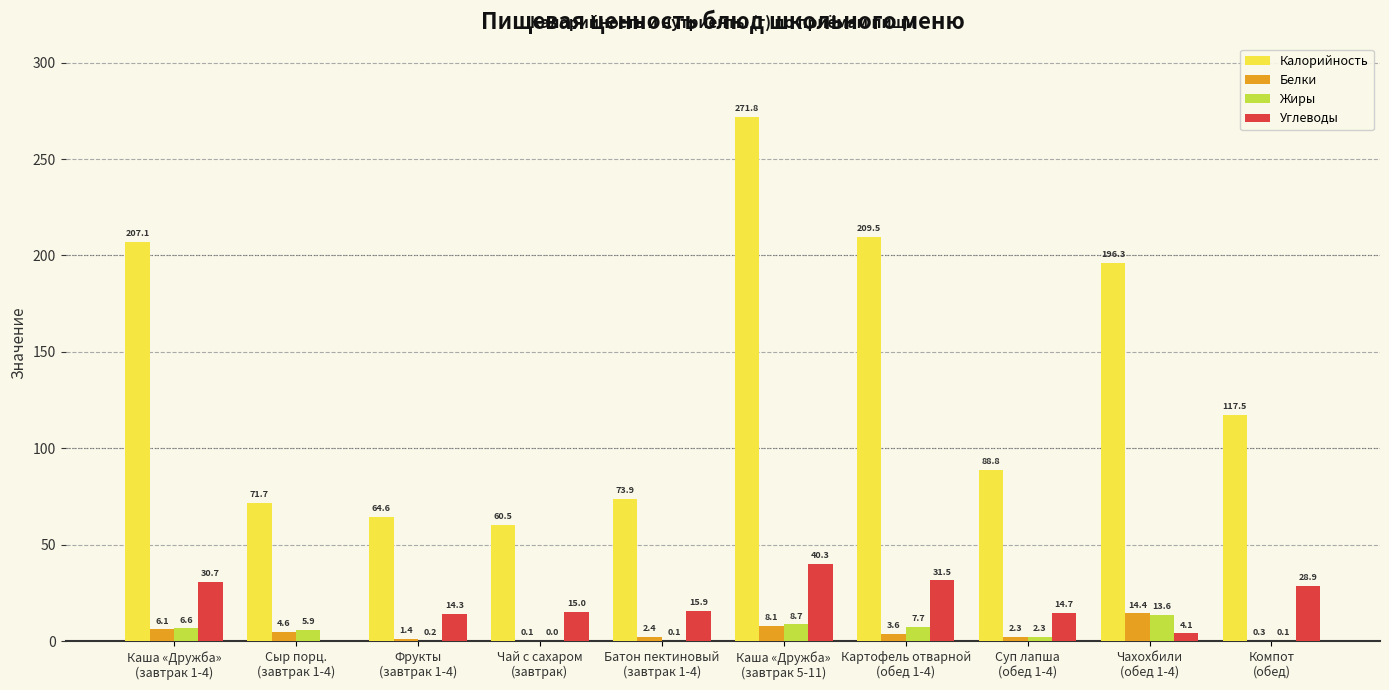

At which label is Белки closest to 7?

Каша «Дружба»
(завтрак 1-4)